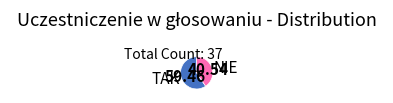

Combined, do TAK and NIE account for over 50%?

Yes